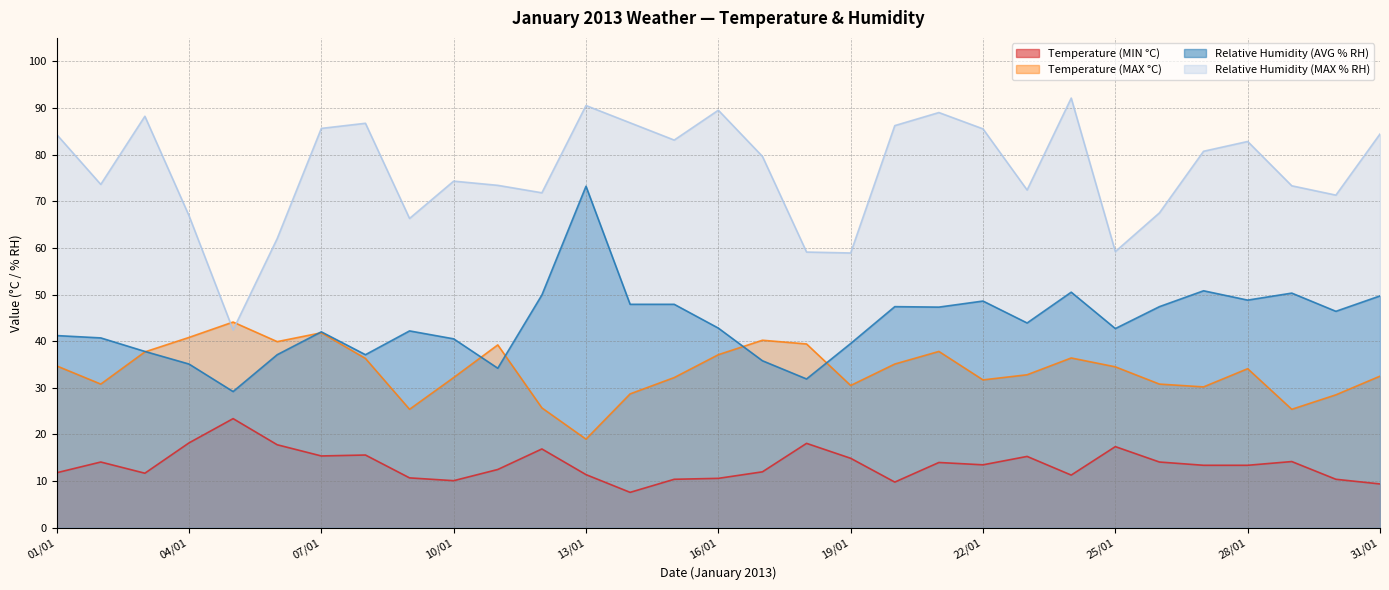

True or false: Relative Humidity (MAX % RH) and Relative Humidity (AVG % RH) cross at least once.

False